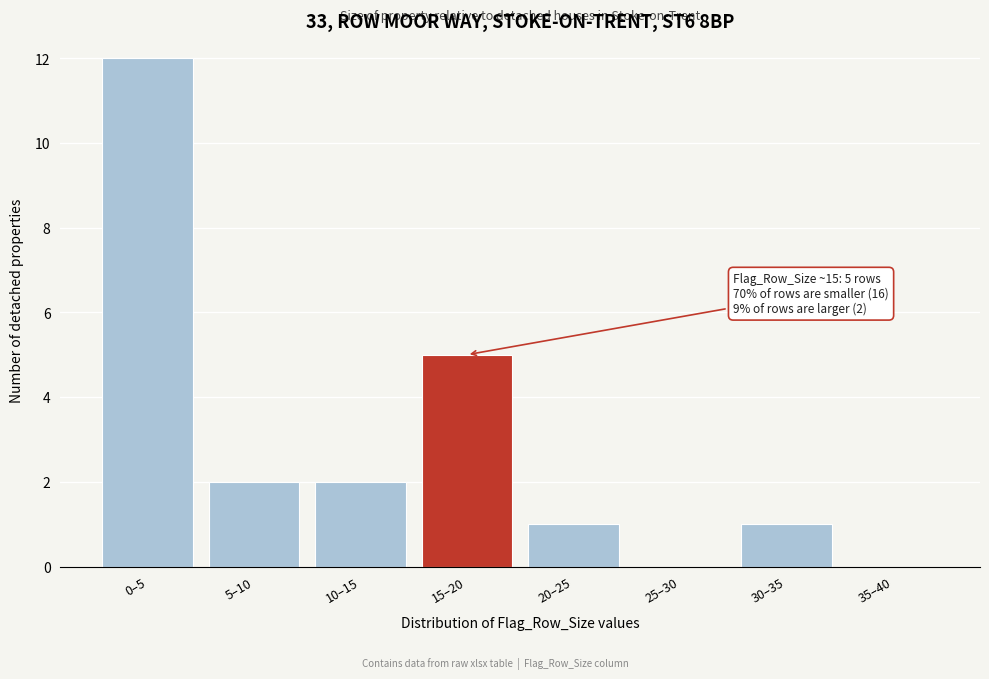

Reading left to right, transcribe all the data shown in this chart.

0–5=12	5–10=2	10–15=2	15–20=5	20–25=1	25–30=0	30–35=1	35–40=0